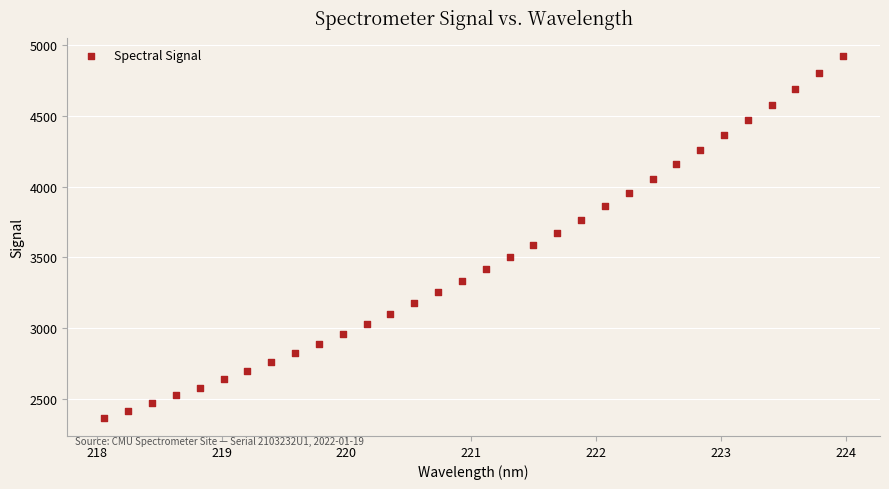

What is the range of X values (max minus min)?

5.9